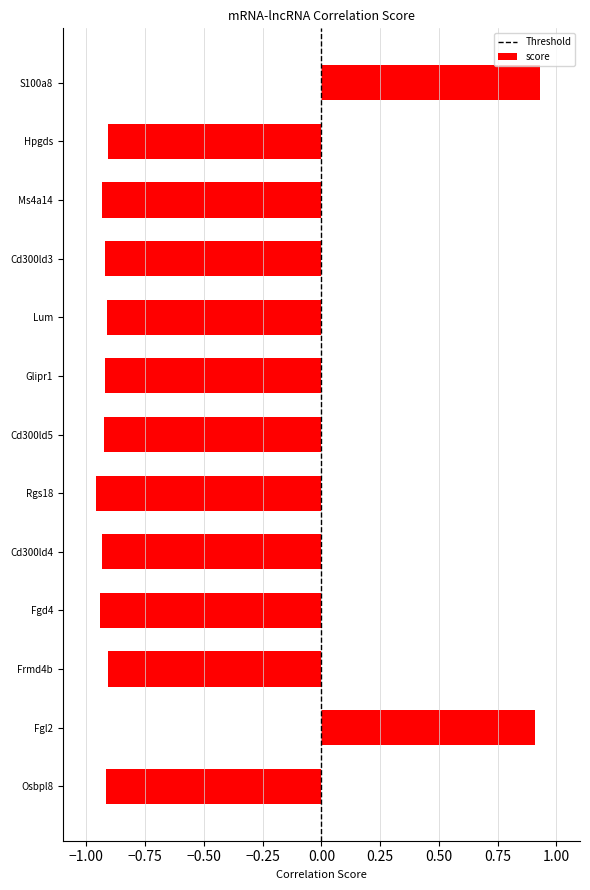

What is the sum of all values?

-8.3